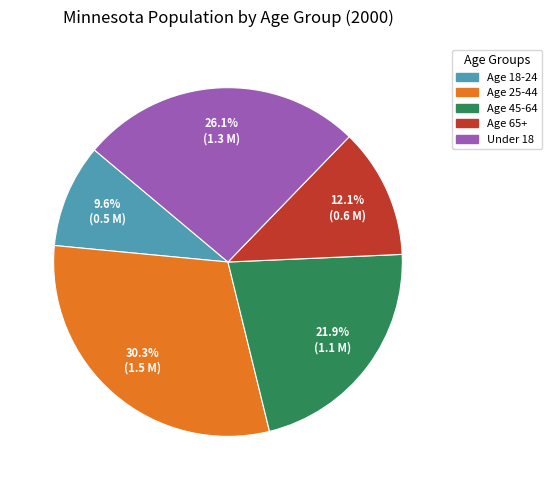

Count the number of slices in the pie.

5